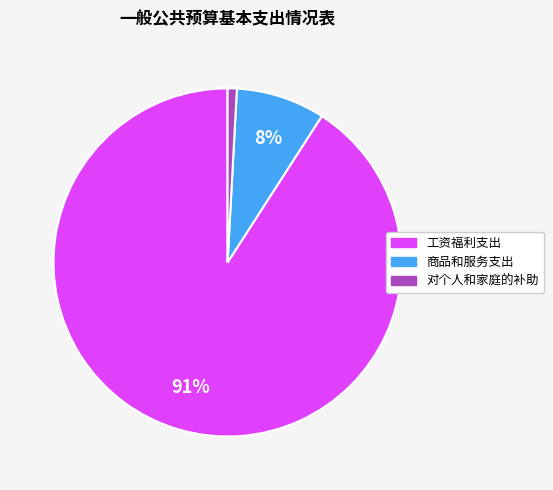

Does 工资福利支出 represent more than half of the total?

Yes